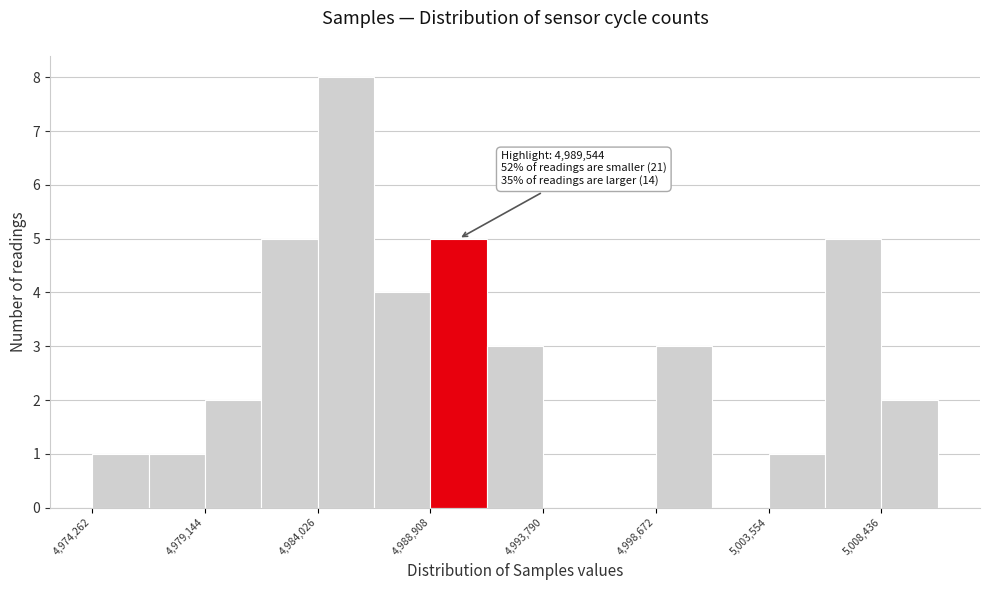

Which range on the x-axis has the tallest bar?

4984000 to 4986500